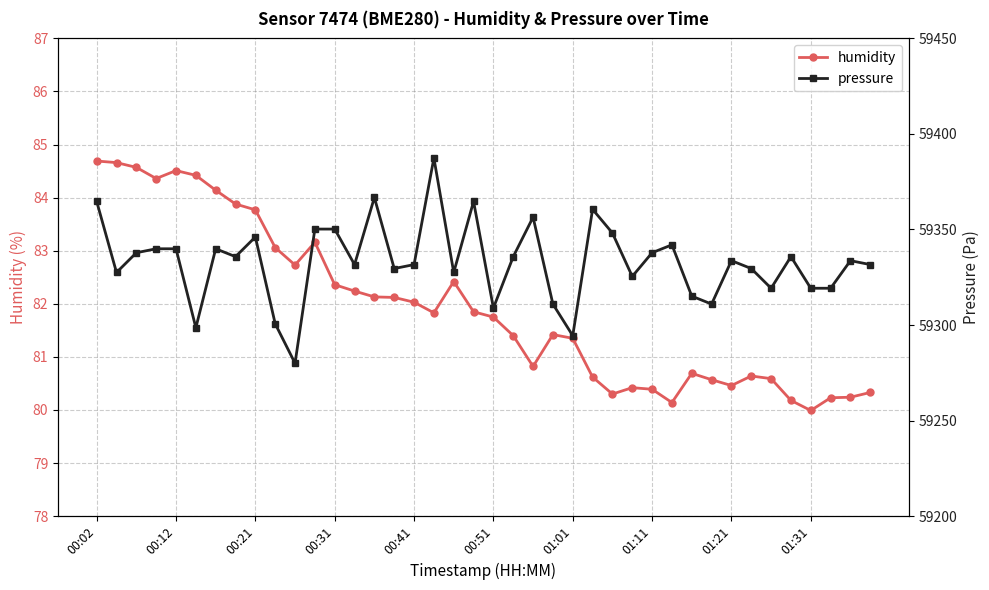

How many lines are shown in the chart?

2